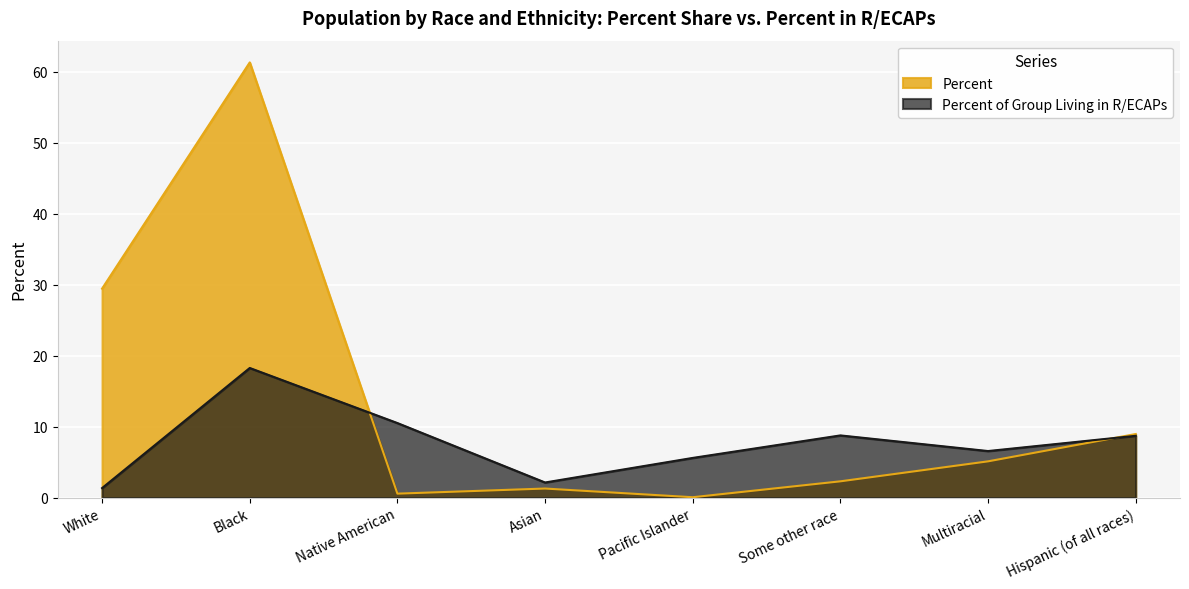

The value of Percent at White is 29.4. True or false?

True